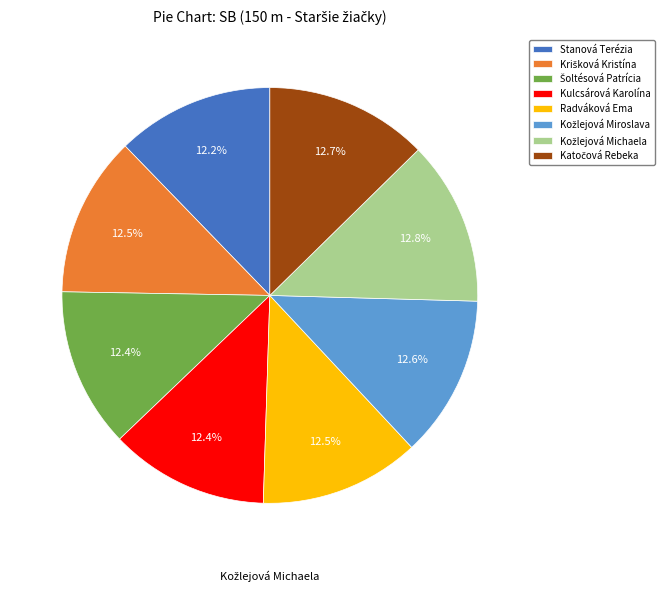

Does Kulcsárová Karolína account for over 50% of the chart?

No